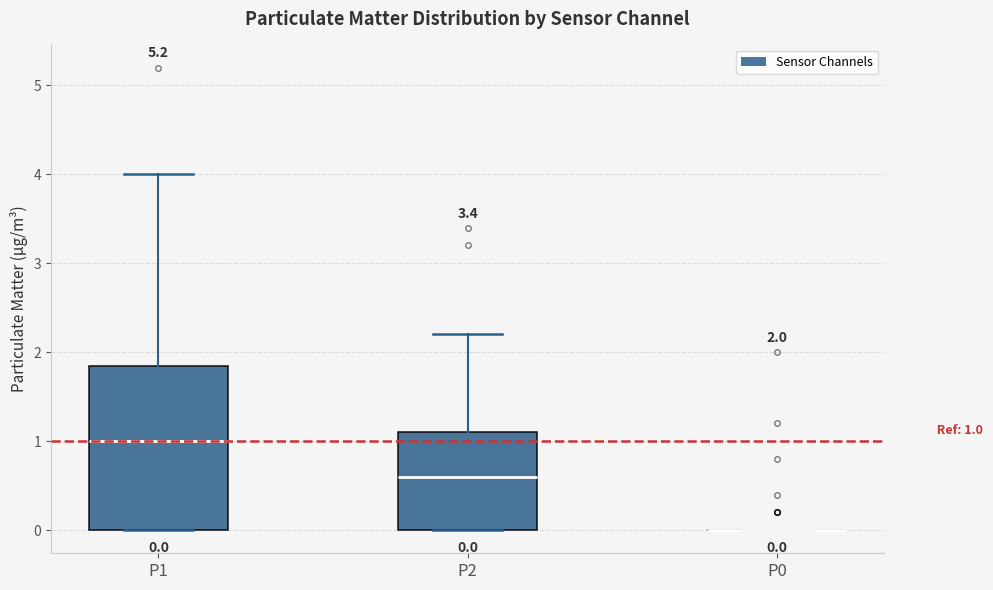

Which box is the tallest, from its lower edge to its upper edge?

P1